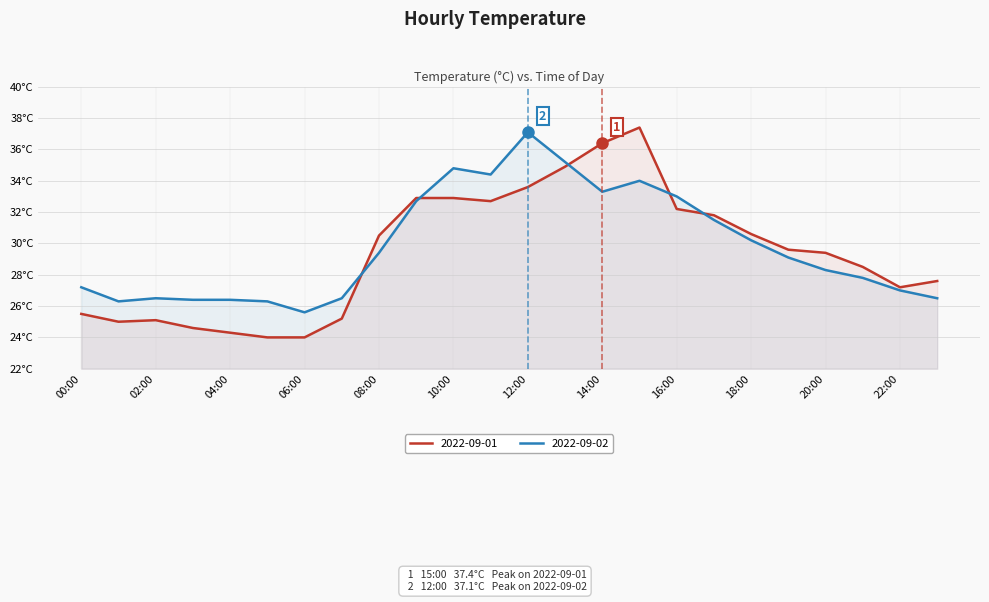

What is the difference between the second highest and minimum values in the 2022-09-01 series?

12.4